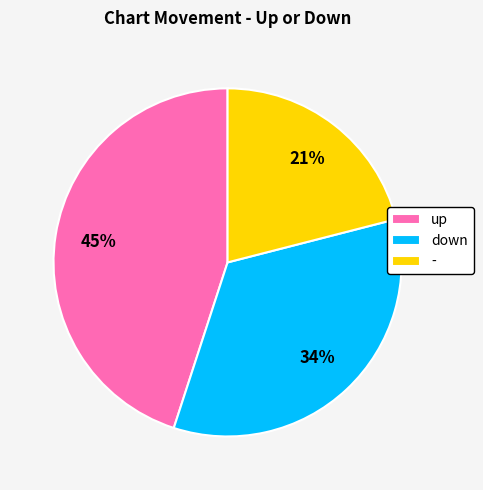

Which slice is the smallest?

-